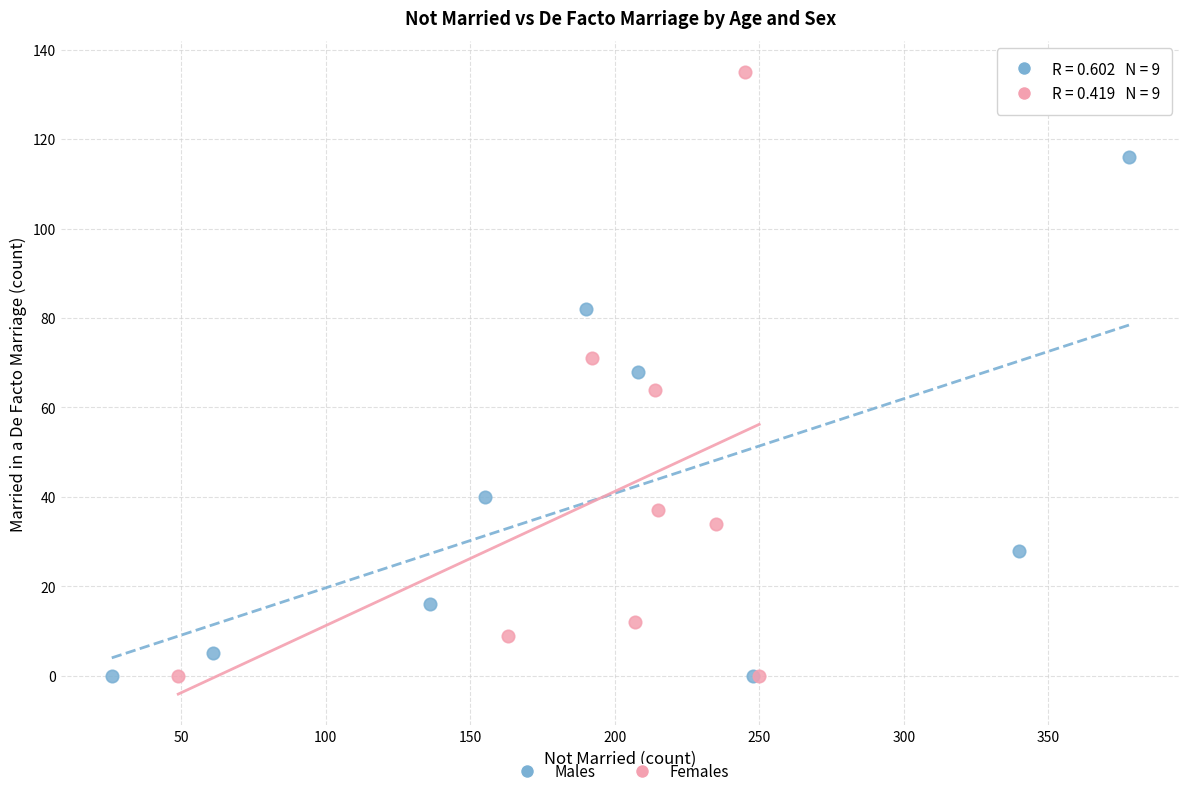

Which series contains the highest Y value?

Females